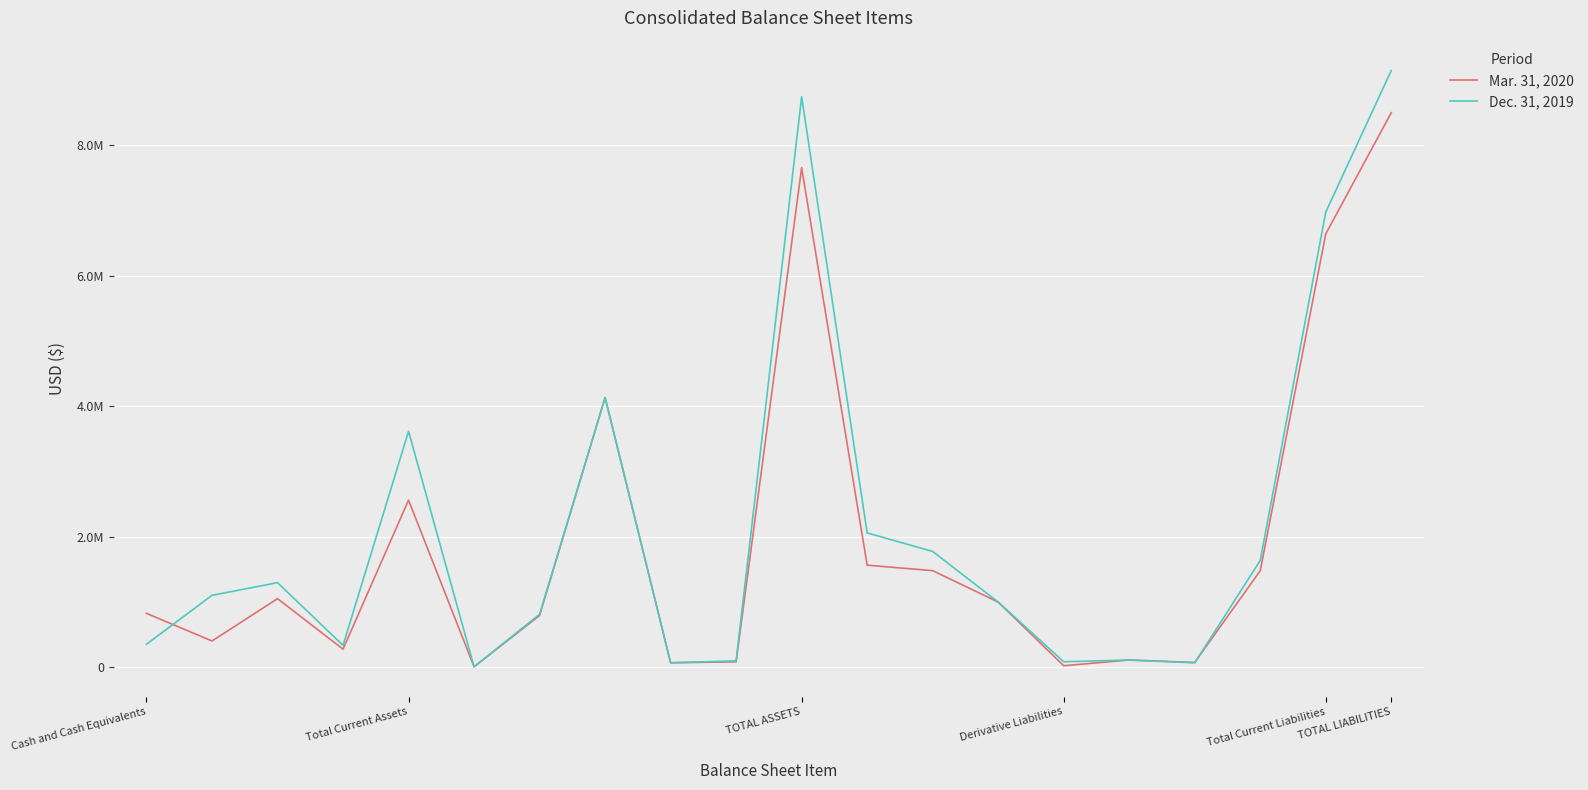

True or false: Mar. 31, 2020 and Dec. 31, 2019 intersect in this chart.

True